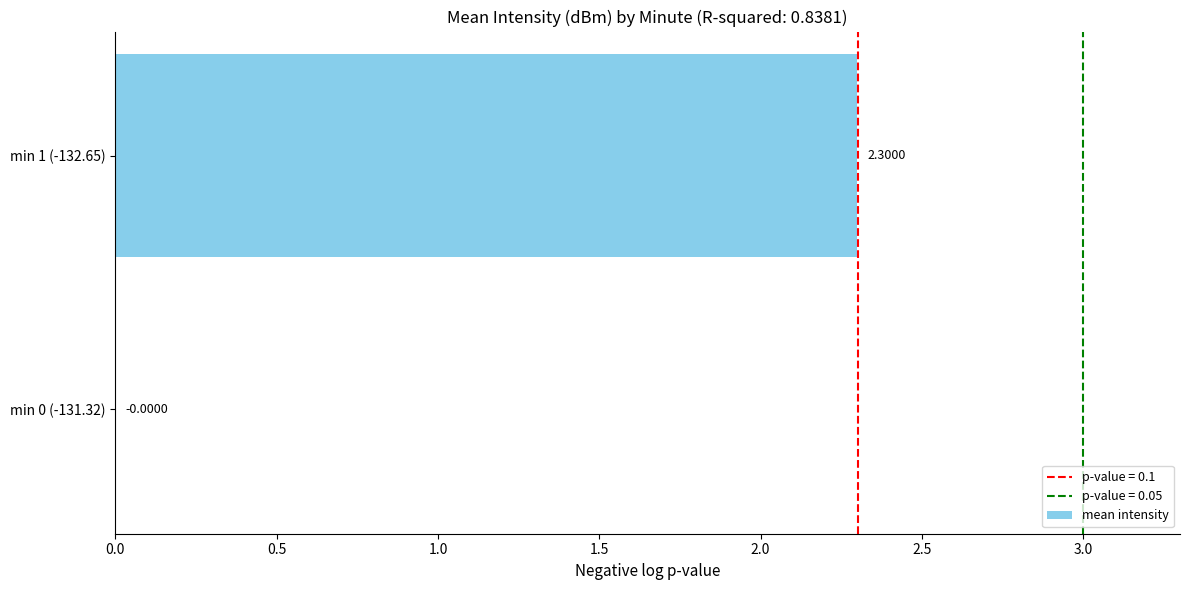

What is the sum of all values?

2.3